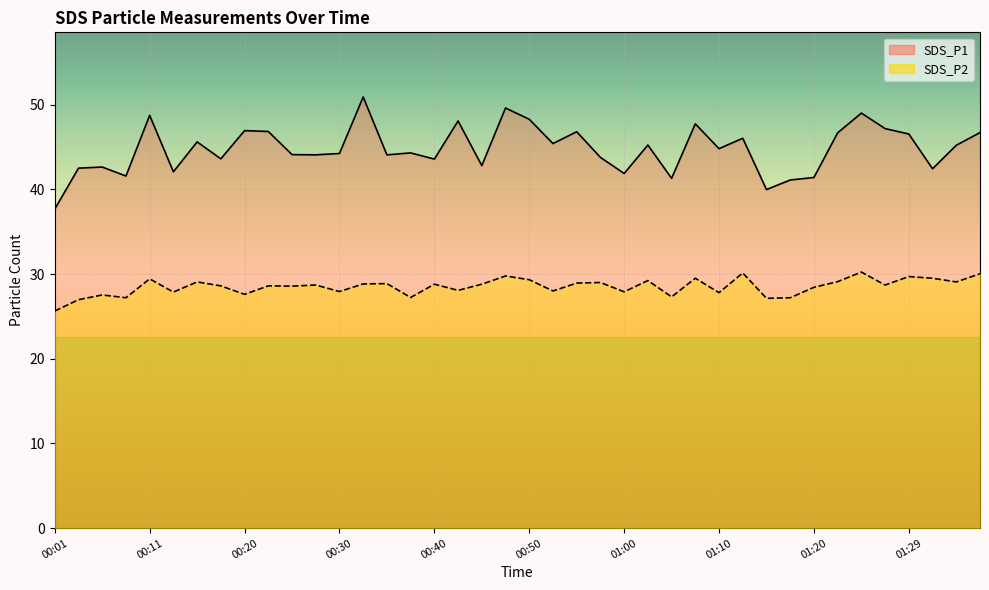

Which series changed the most between 00:40 and 39?

SDS_P1 line